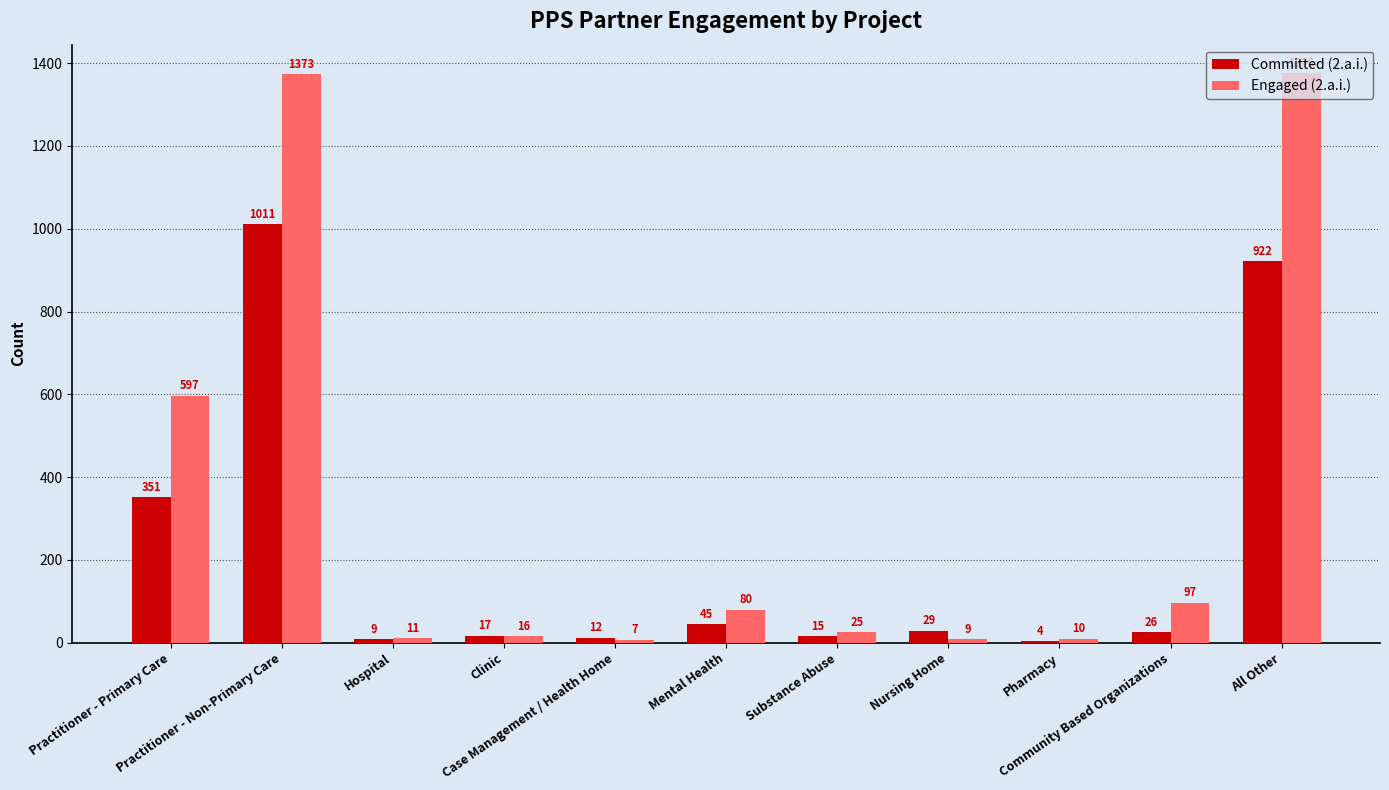

Reading right to left, transcribe all the data shown in this chart.

Committed (2.a.i.): All Other=922	Community Based Organizations=26	Pharmacy=4	Nursing Home=29	Substance Abuse=15	Mental Health=45	Case Management / Health Home=12	Clinic=17	Hospital=9	Practitioner - Non-Primary Care=1011	Practitioner - Primary Care=351
Engaged (2.a.i.): All Other=1376	Community Based Organizations=97	Pharmacy=10	Nursing Home=9	Substance Abuse=25	Mental Health=80	Case Management / Health Home=7	Clinic=16	Hospital=11	Practitioner - Non-Primary Care=1373	Practitioner - Primary Care=597